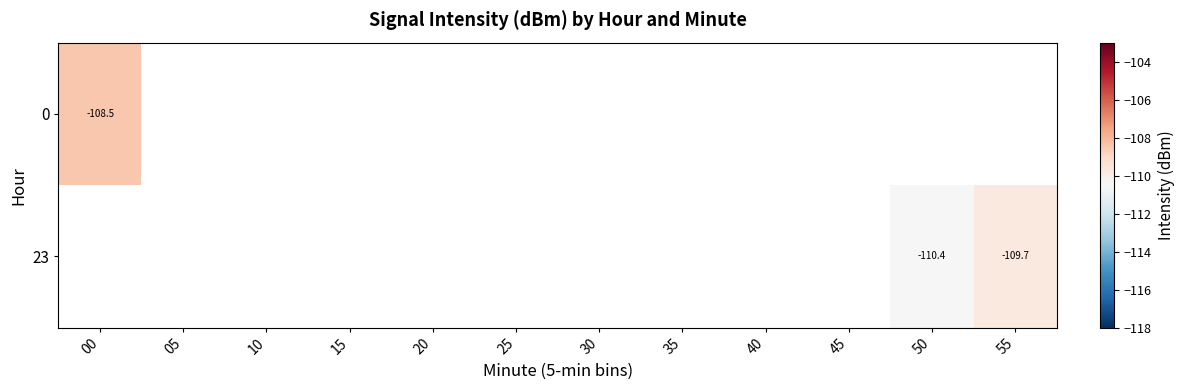

How many negative values does the 23 series have?

2